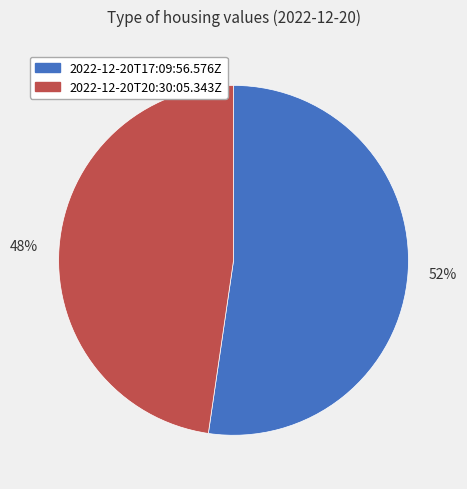

Between 52% and 48%, which is larger?

52%